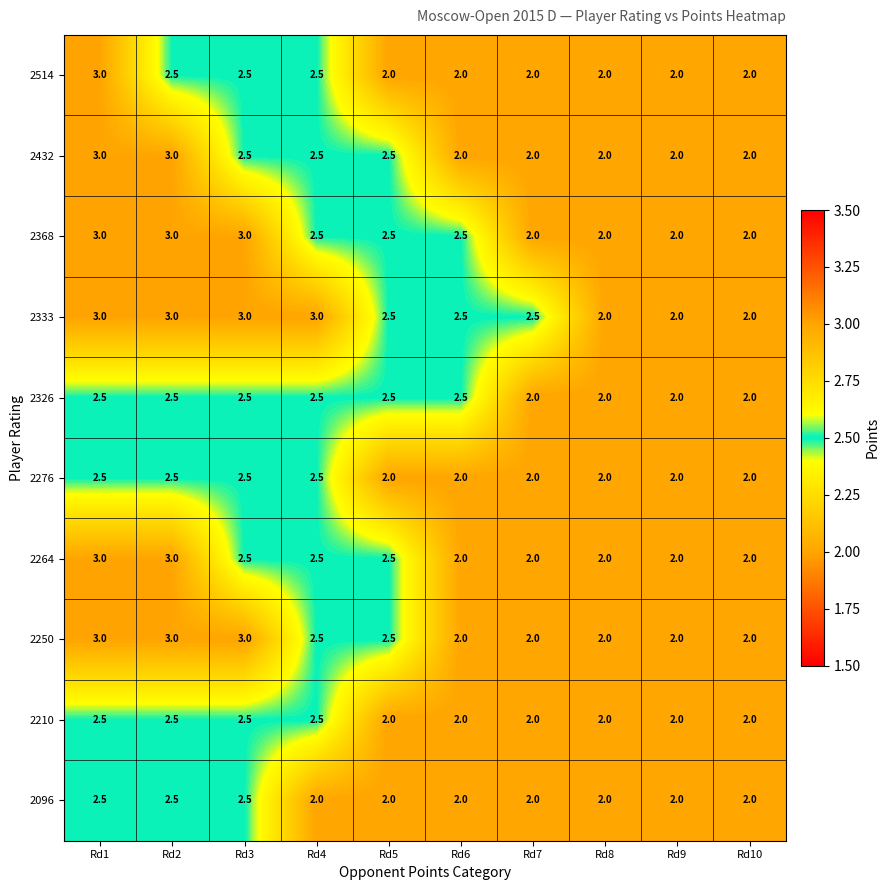

The 2333 series shows 0.5 at Rd7. True or false?

False